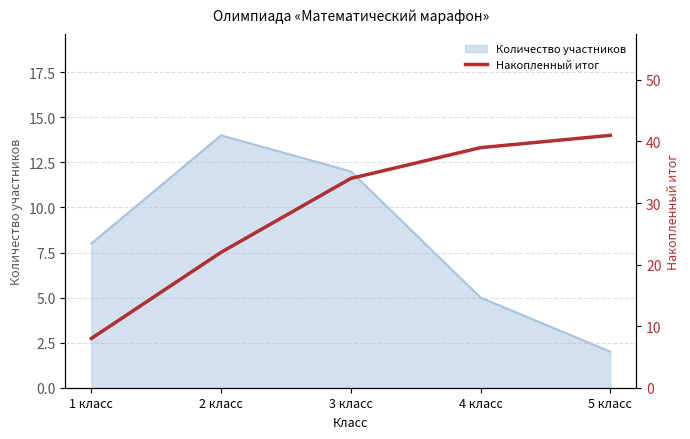

Is it true that Количество участников equals 2 at 5 класс?

True